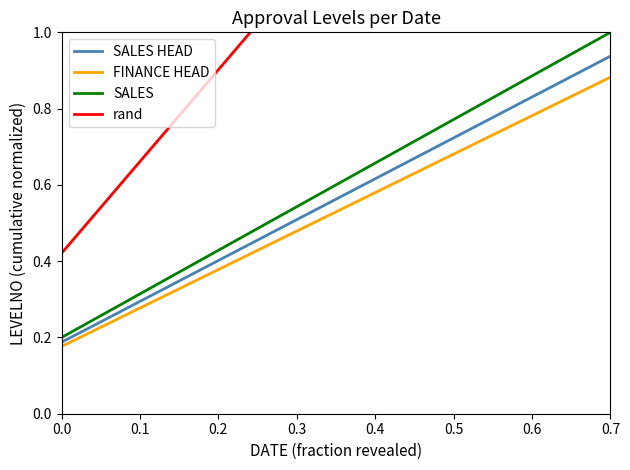

What is the difference between the second highest and second lowest values in the rand series?

0.8